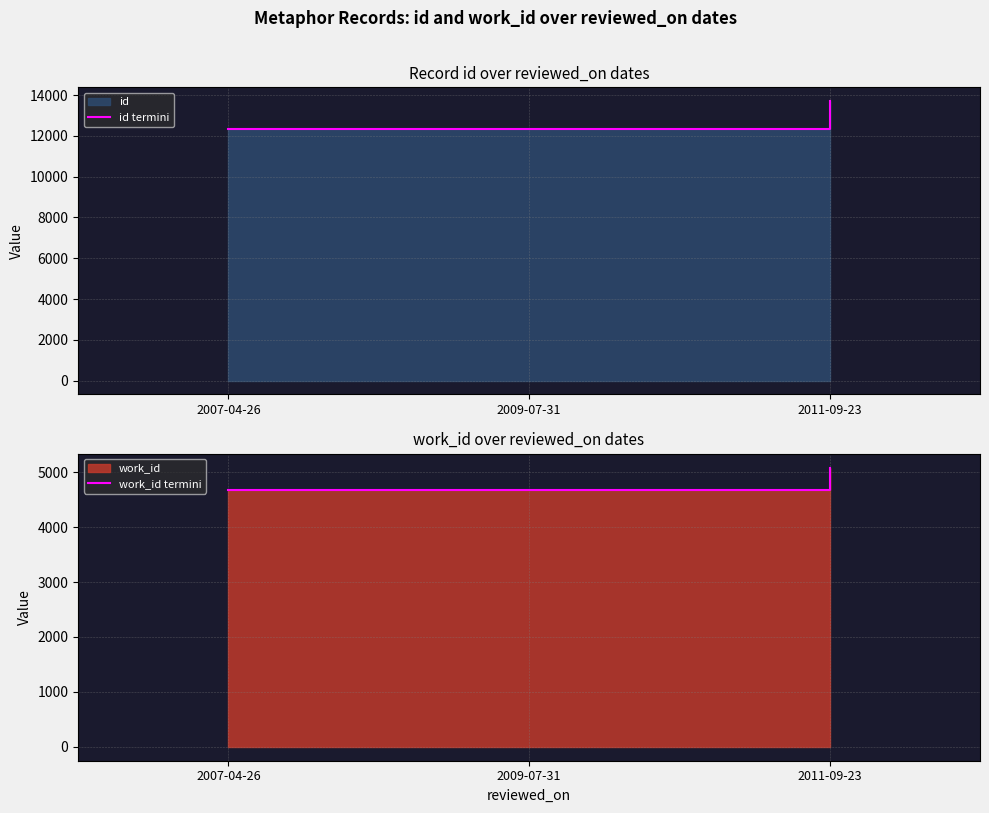

Is it true that work_id termini equals 5088 at 2011-09-23?

True